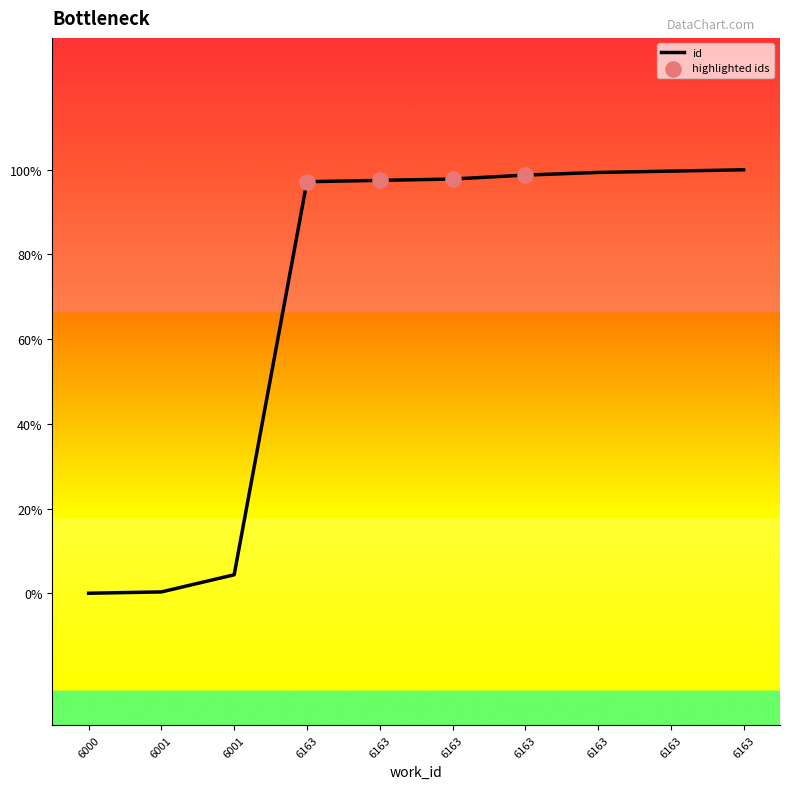

Is this an area chart (filled region under the line)?

No